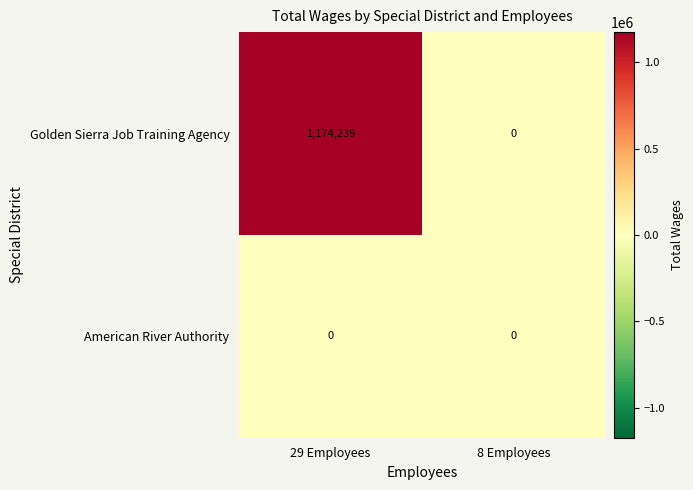

Rank the series by their average value, from highest to lowest.

Golden Sierra Job Training Agency, American River Authority